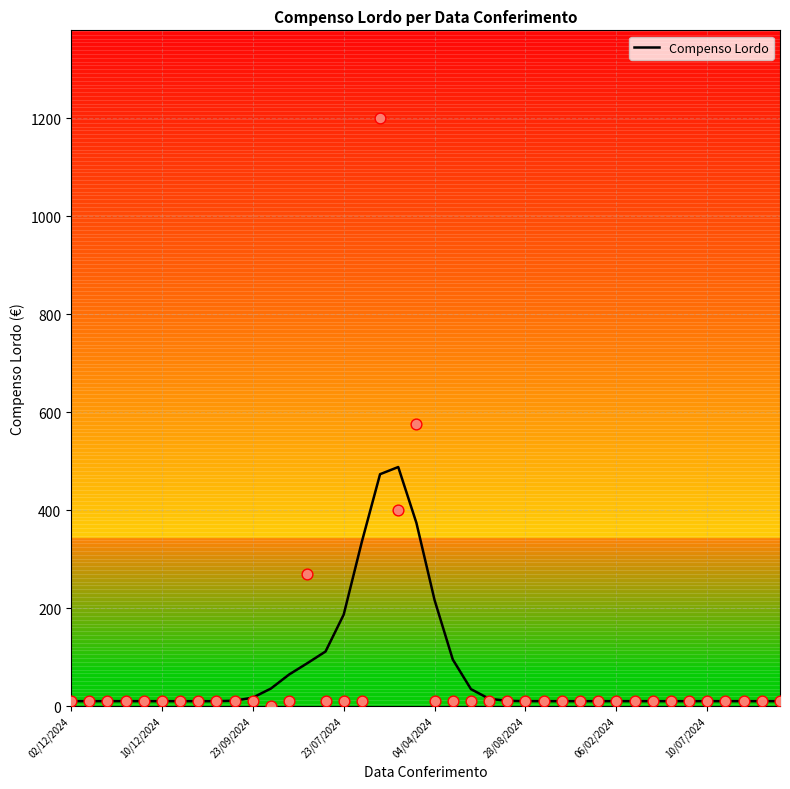

What is the change in value from 8 to 25?

+0.1